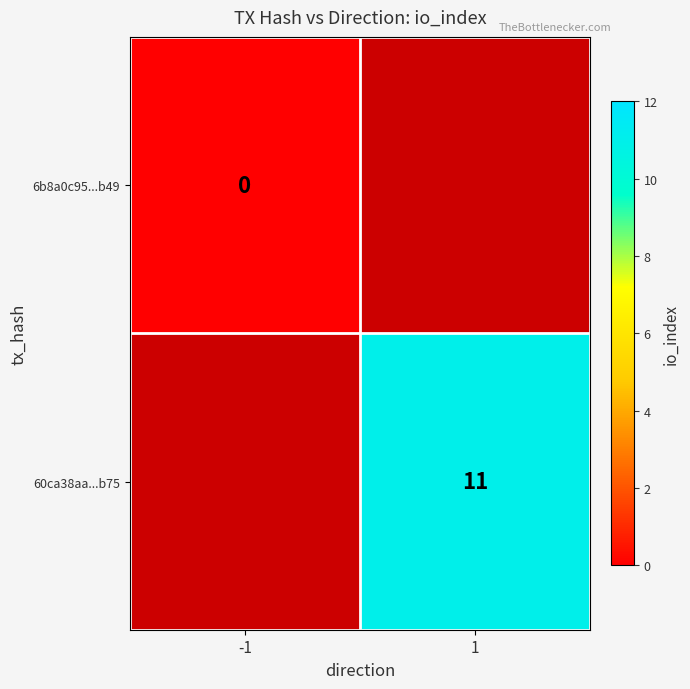

The 60ca38aa...b75 series shows 11 at 1. True or false?

True